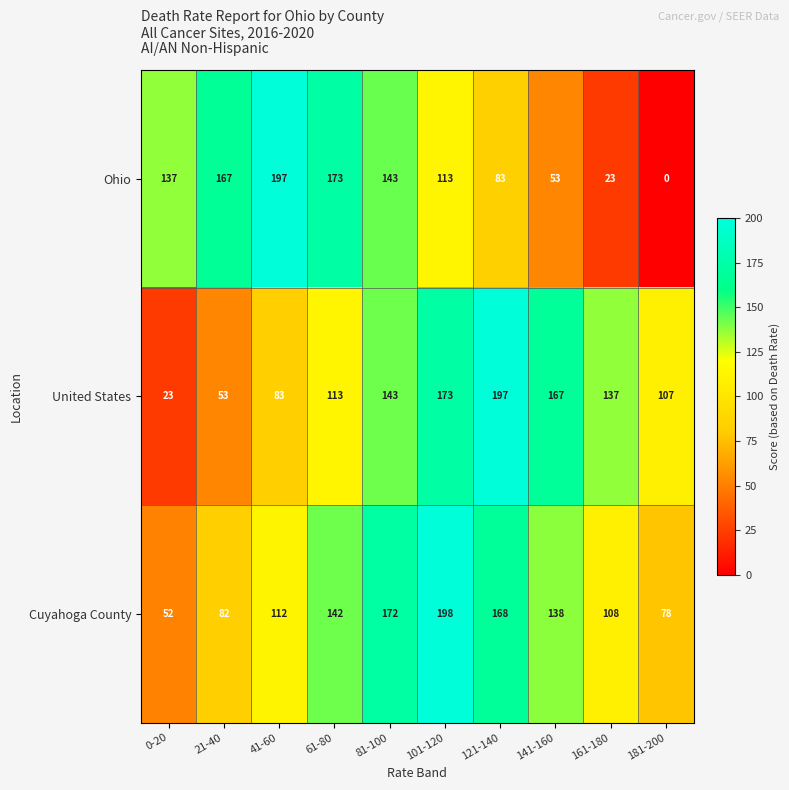

Which label corresponds to the largest value in the chart?

101-120